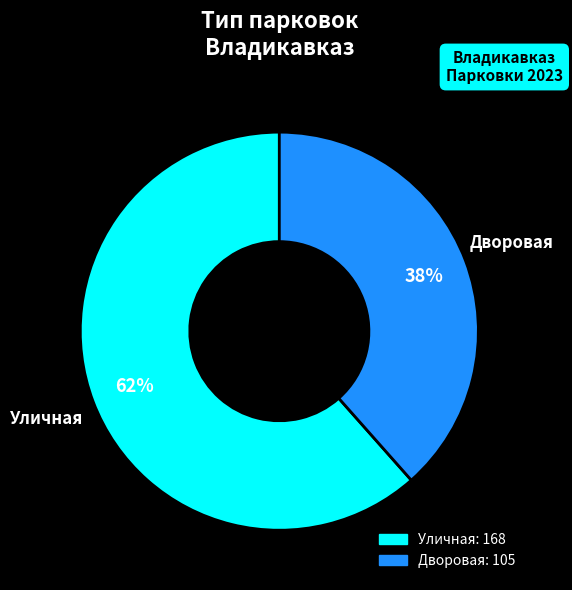

Is there any slice that represents more than half of the pie?

Yes